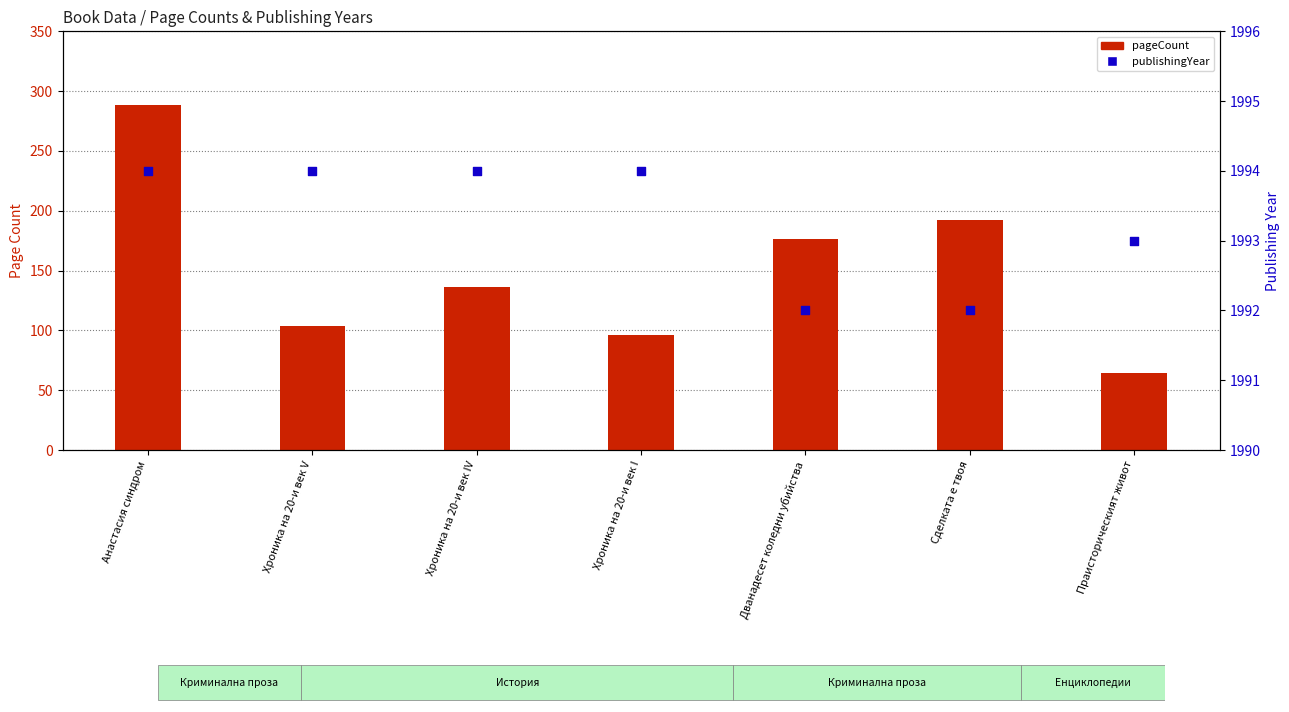

Which series contains the highest Y value?

publishingYear